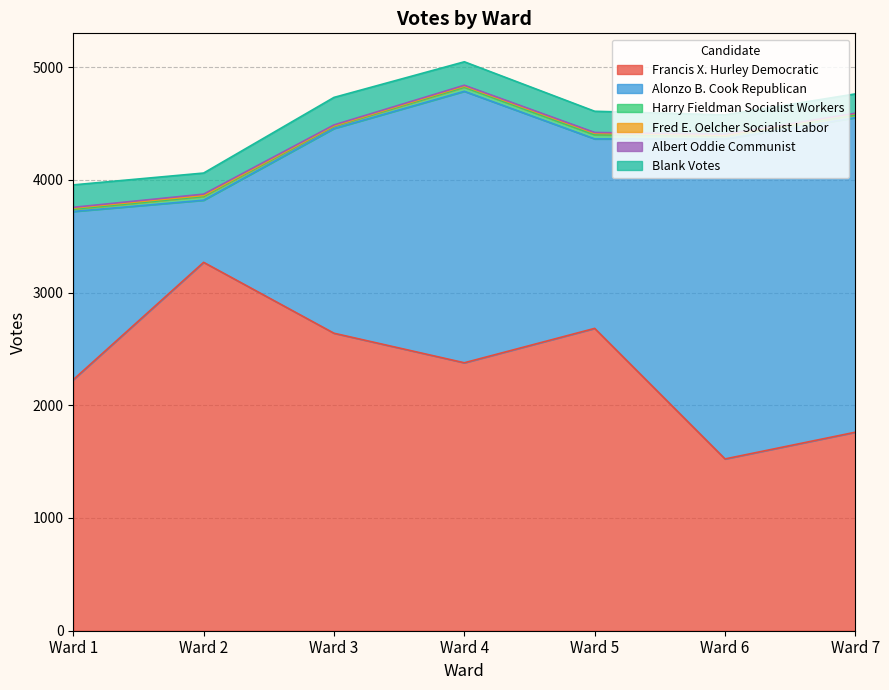

What is the maximum value shown in the chart?

3268